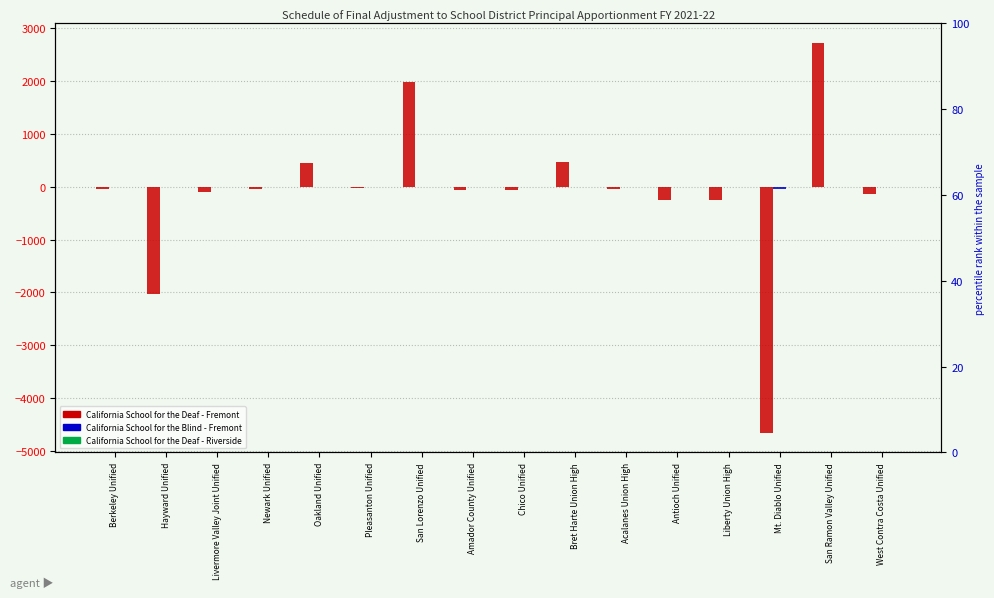

Is the value of California School for the Blind - Fremont at West Contra Costa Unified greater than the value of California School for the Deaf - Riverside at West Contra Costa Unified?

No